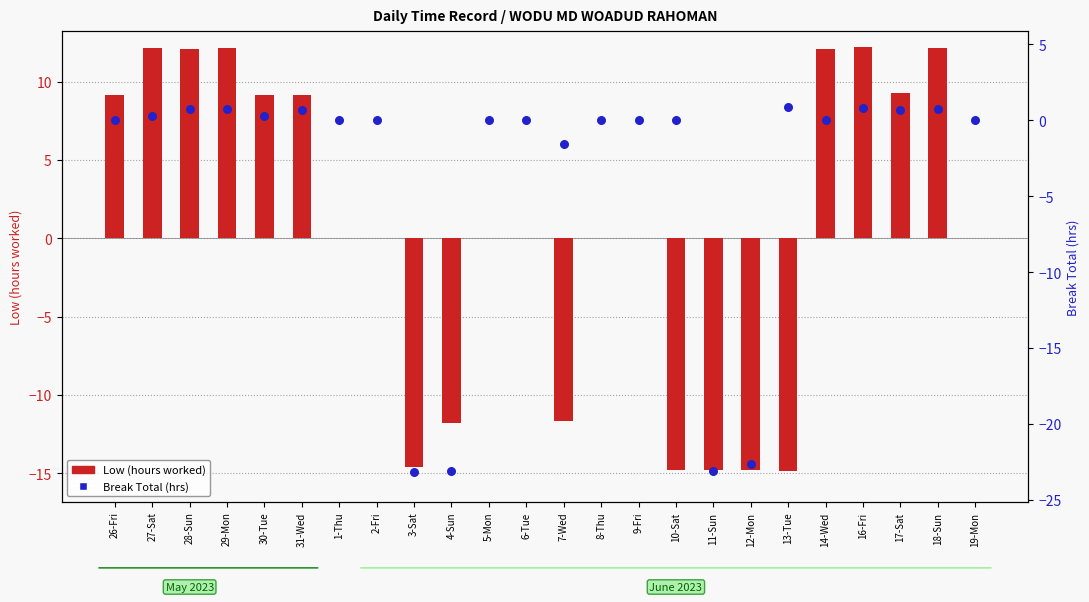

Which series contains the lowest Y value?

Break Total (hrs)